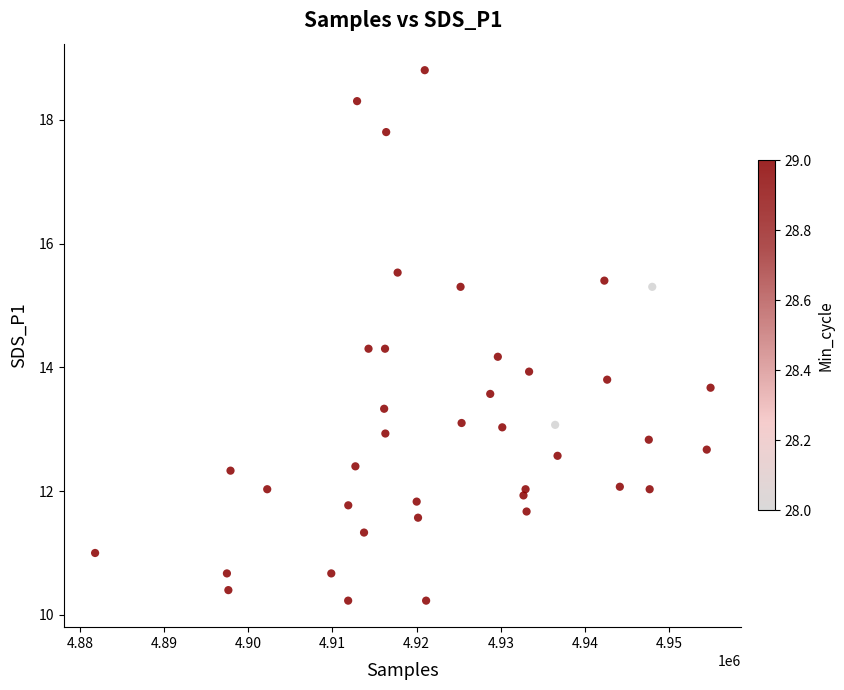

What is the range of X values (max minus min)?

73120.0